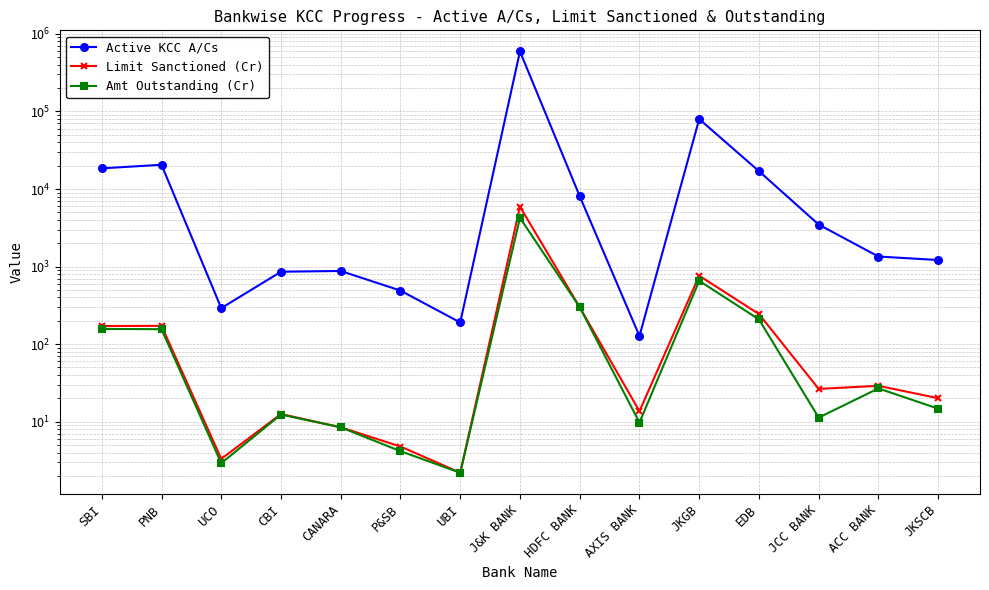

At which label does Active KCC A/Cs first exceed 1347?

SBI